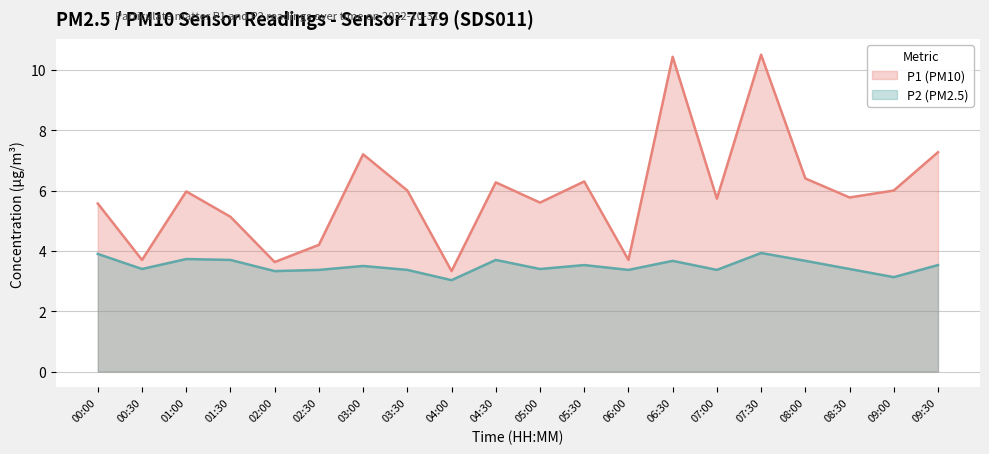

The value of P1 at 05:00 is 5.6. True or false?

True